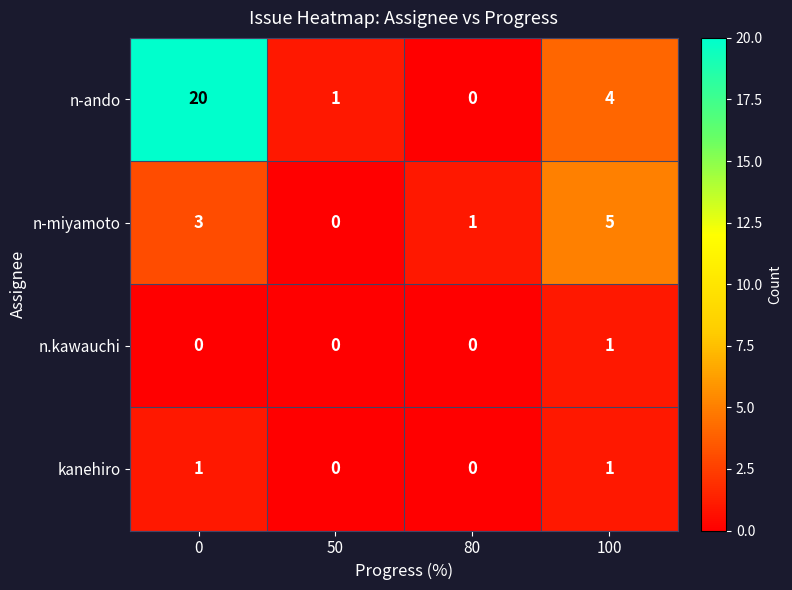

List the labels in order of n-miyamoto value, largest first.

100, 0, 80, 50